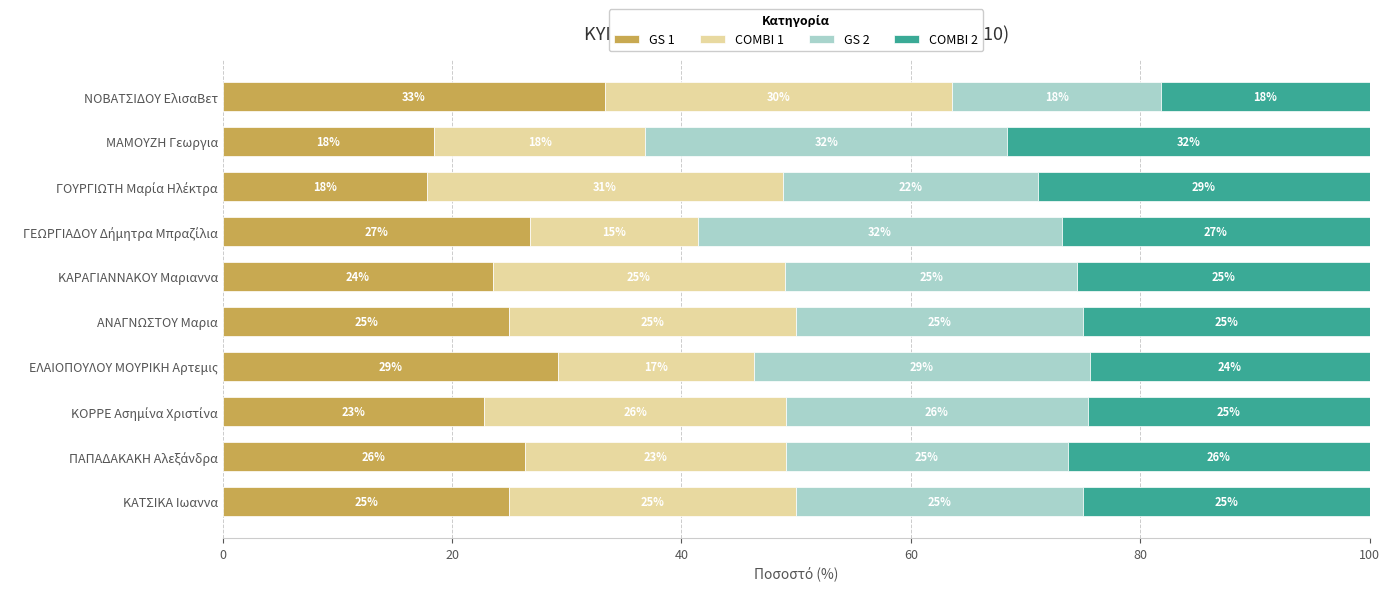

Which series has the widest spread of values?

COMBI 1